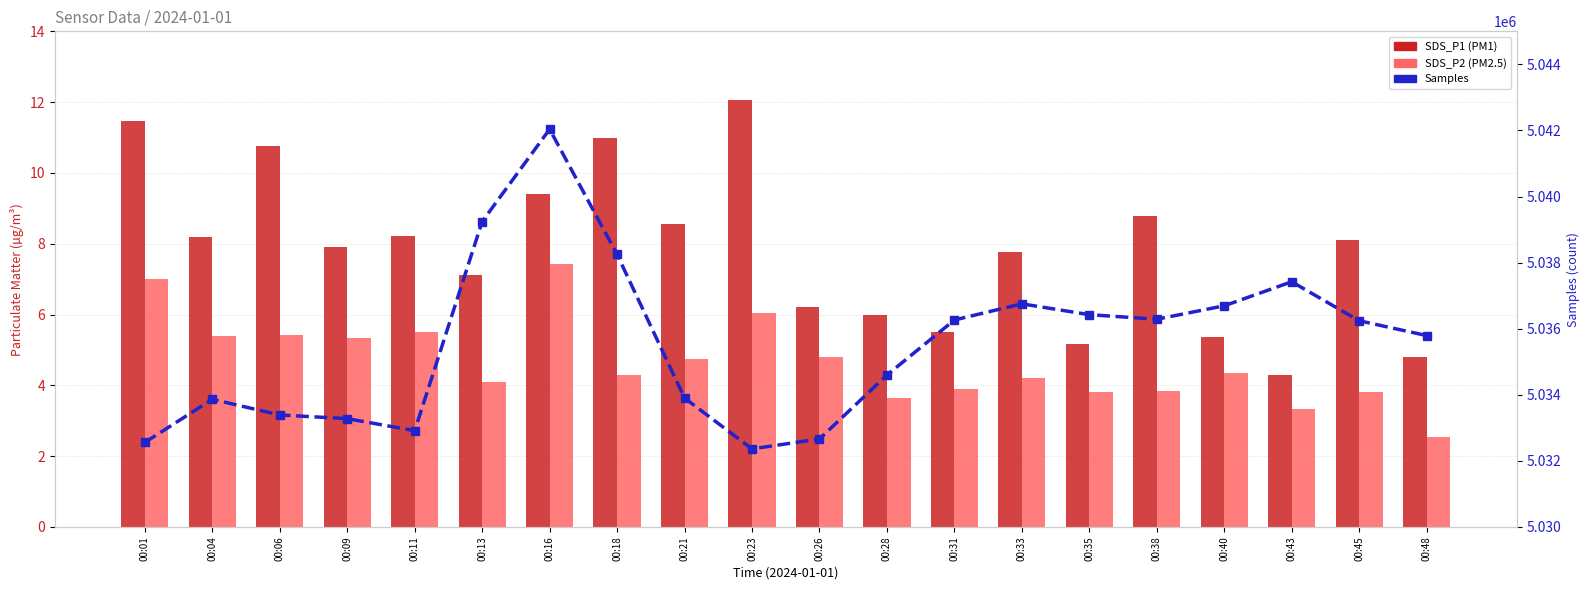

Rank the series at 00:28 from highest to lowest value.

Samples, SDS_P1 (PM1), SDS_P2 (PM2.5)